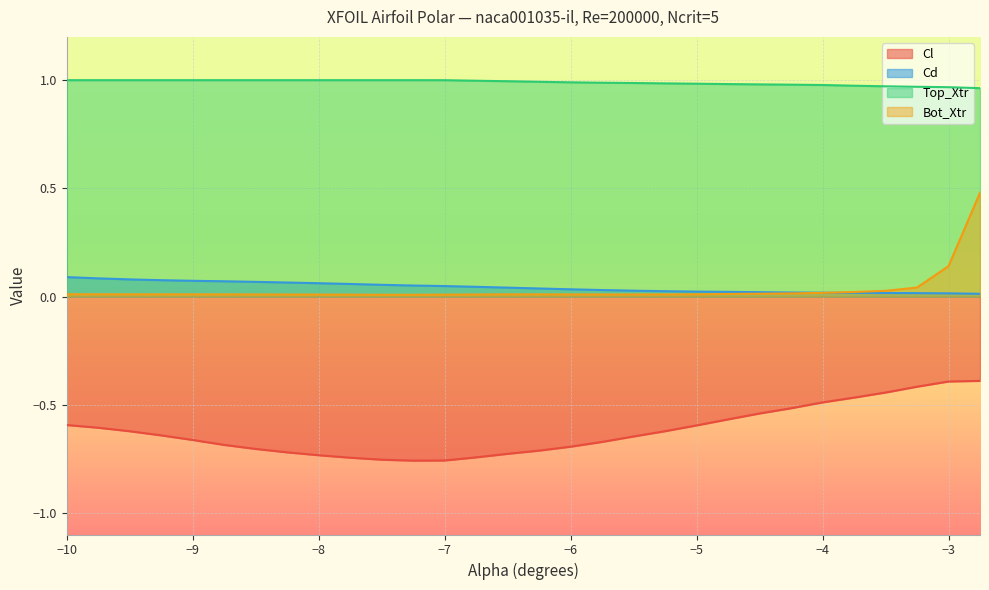

What is the label of the 13th point from the left?

-7.0